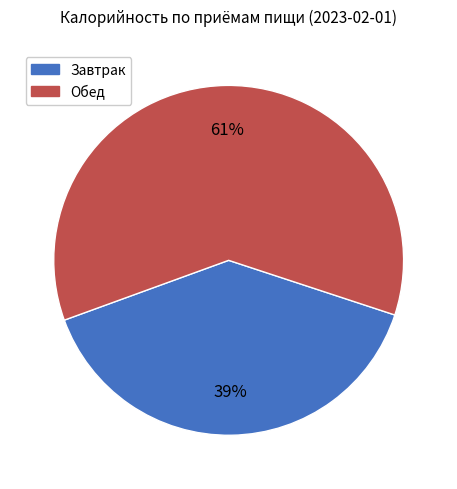

Count the number of slices in the pie.

2